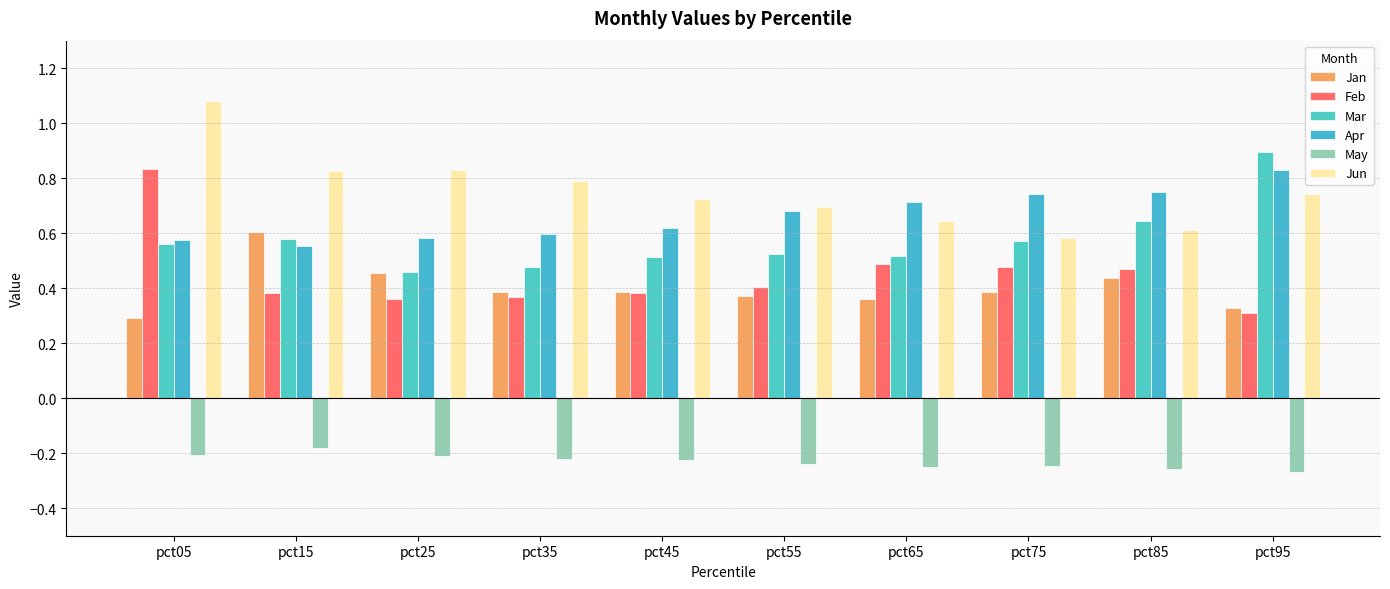

At which category is the sum across all series the highest?

pct05